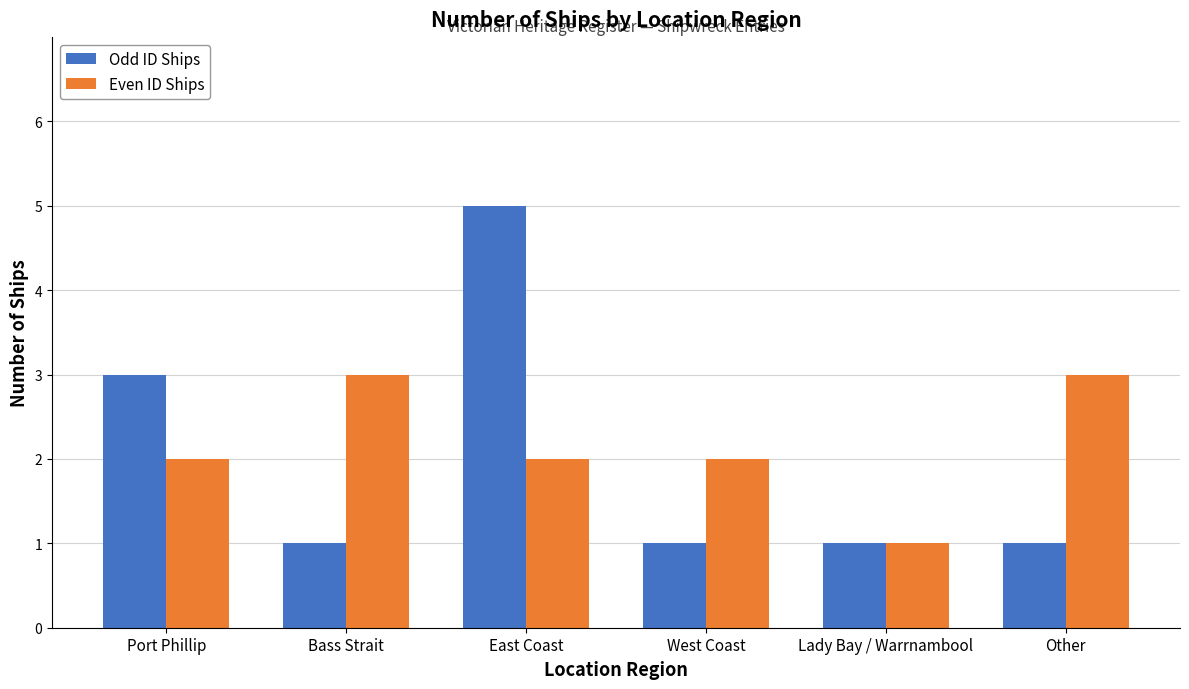

What are all the series names shown in the legend?

Odd ID Ships, Even ID Ships